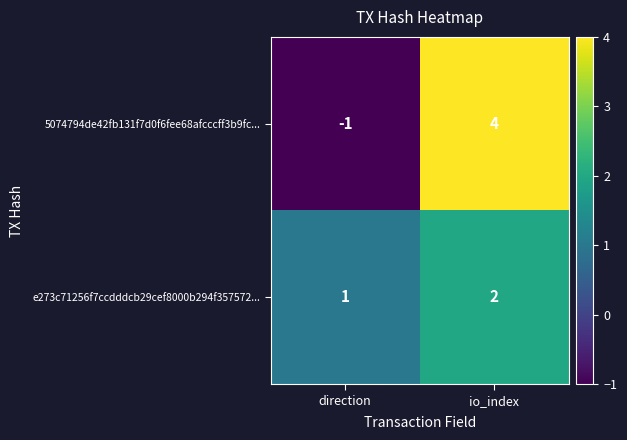

Which series has the largest range (max minus min)?

5074794de42fb131f7d0f6fee68afcccff3b9fc...